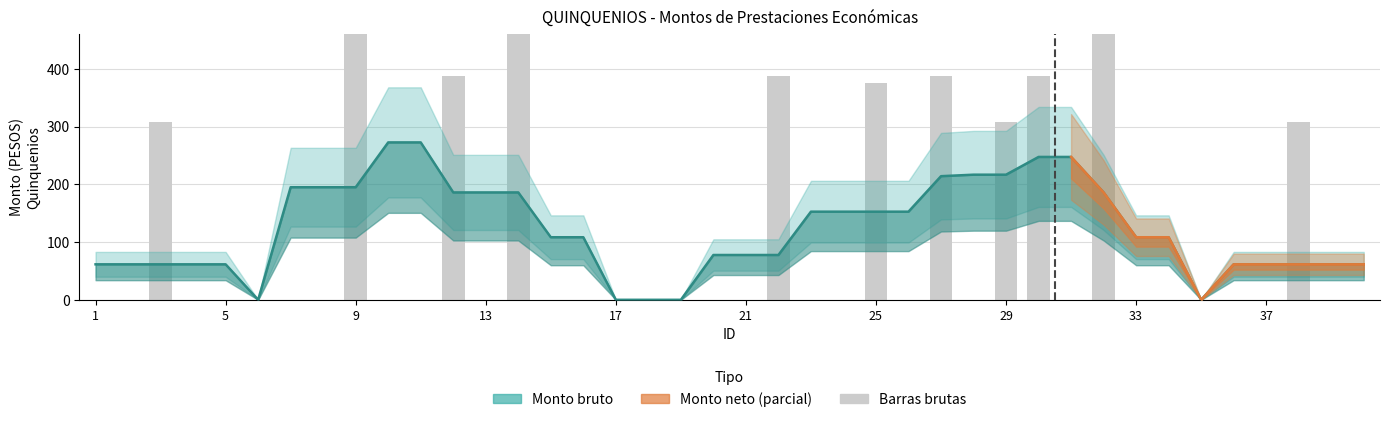

The value at 30 is 514.8. True or false?

False